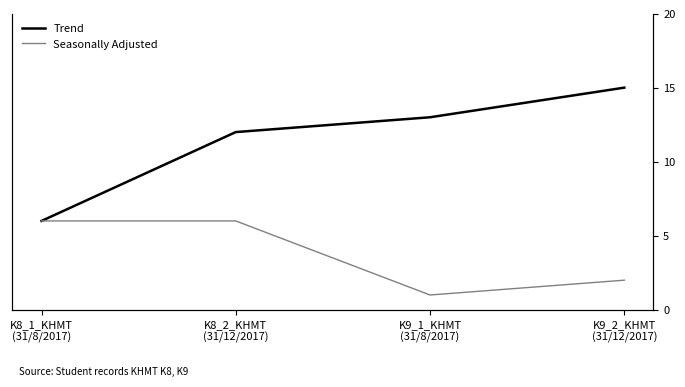

What is the smallest value displayed?

1